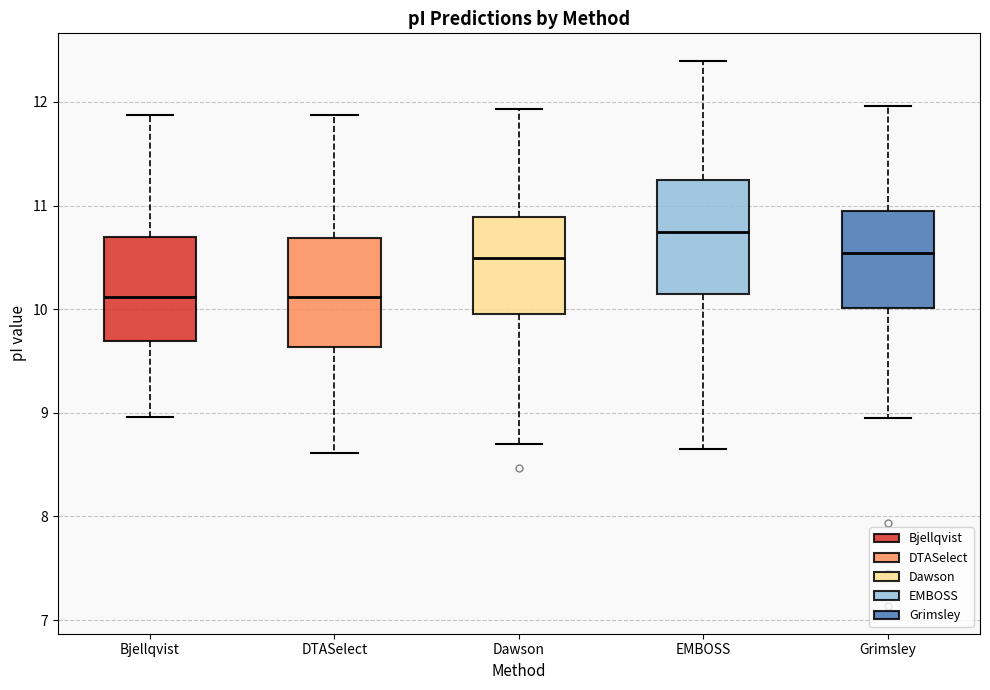

Where does the lower whisker of the box for Bjellqvist end on the y-axis? The values are not printed on the chart, so give them approximately, as read against the axis.

9.0